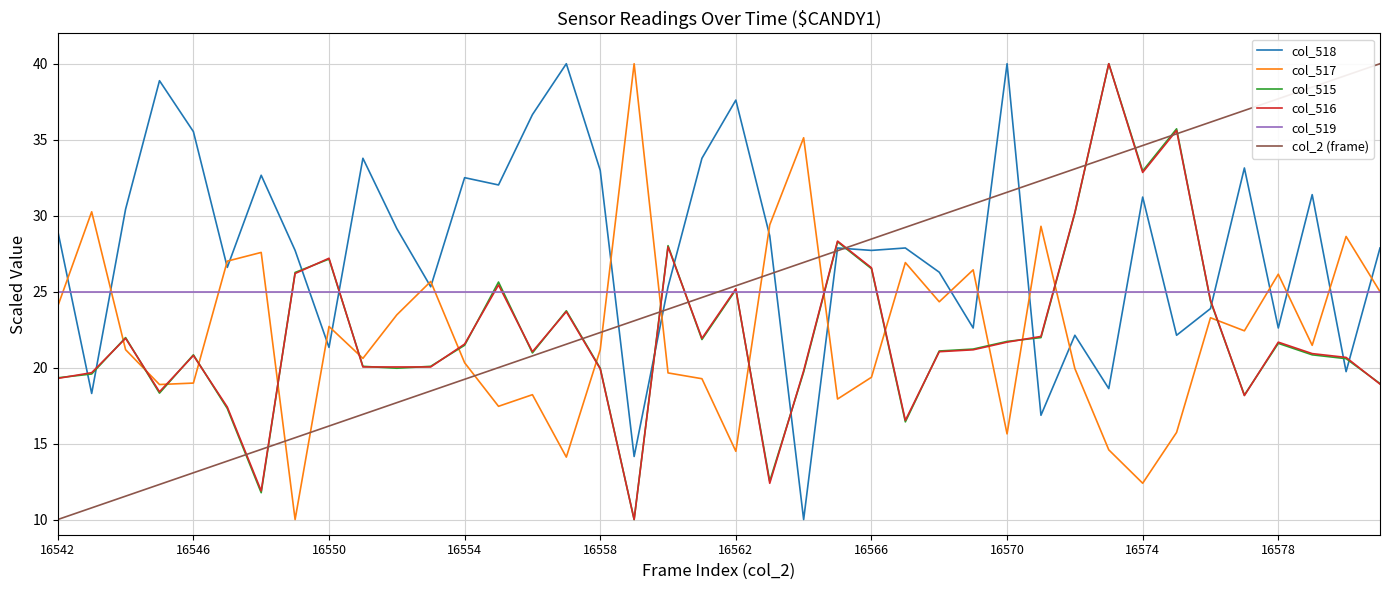

What is the maximum value shown in the chart?

40.0